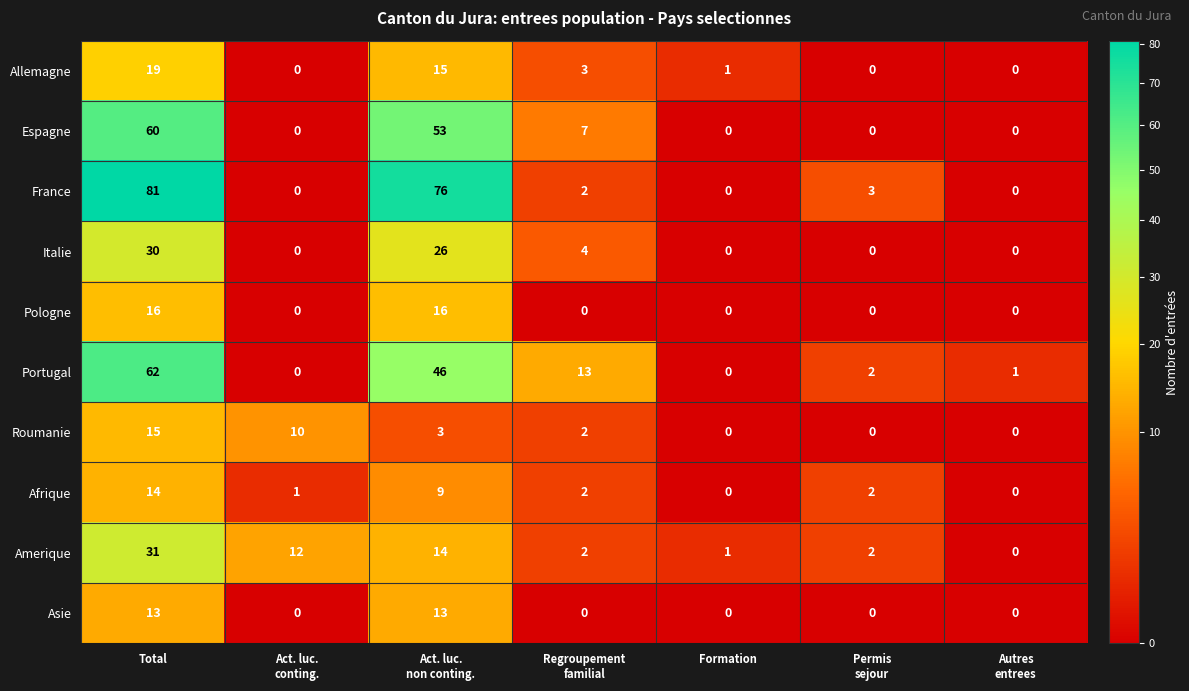

What is the sum of all Amerique values?

62